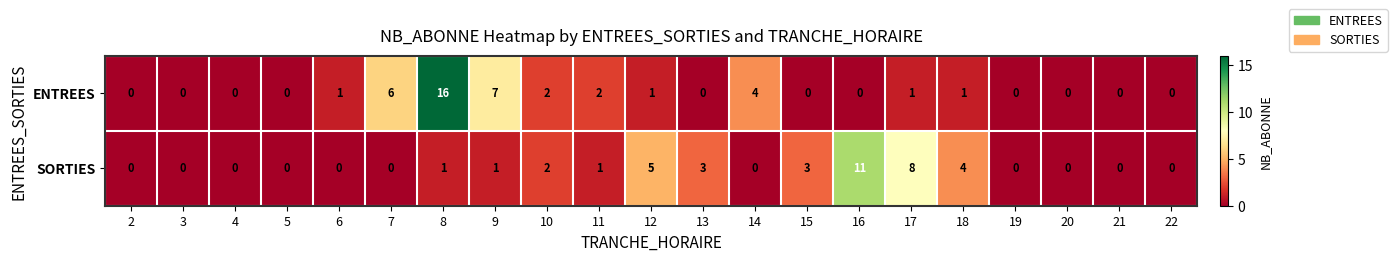

At how many categories does at least one series exceed 9?

2